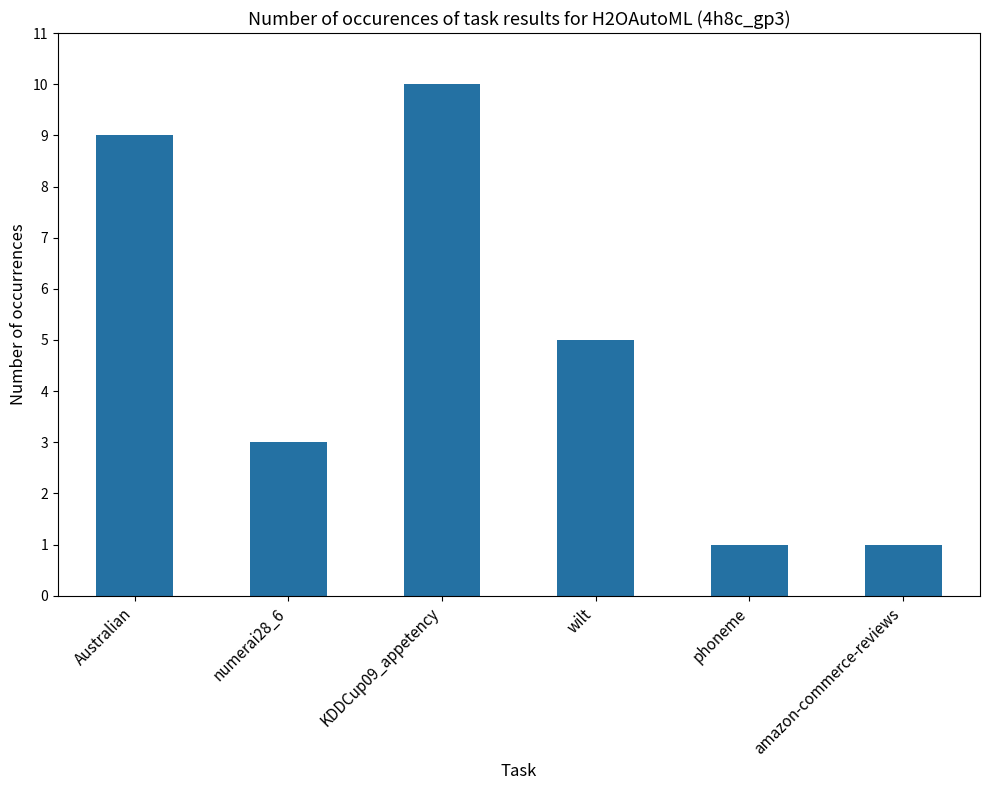

Which label corresponds to the largest value in the chart?

KDDCup09_appetency